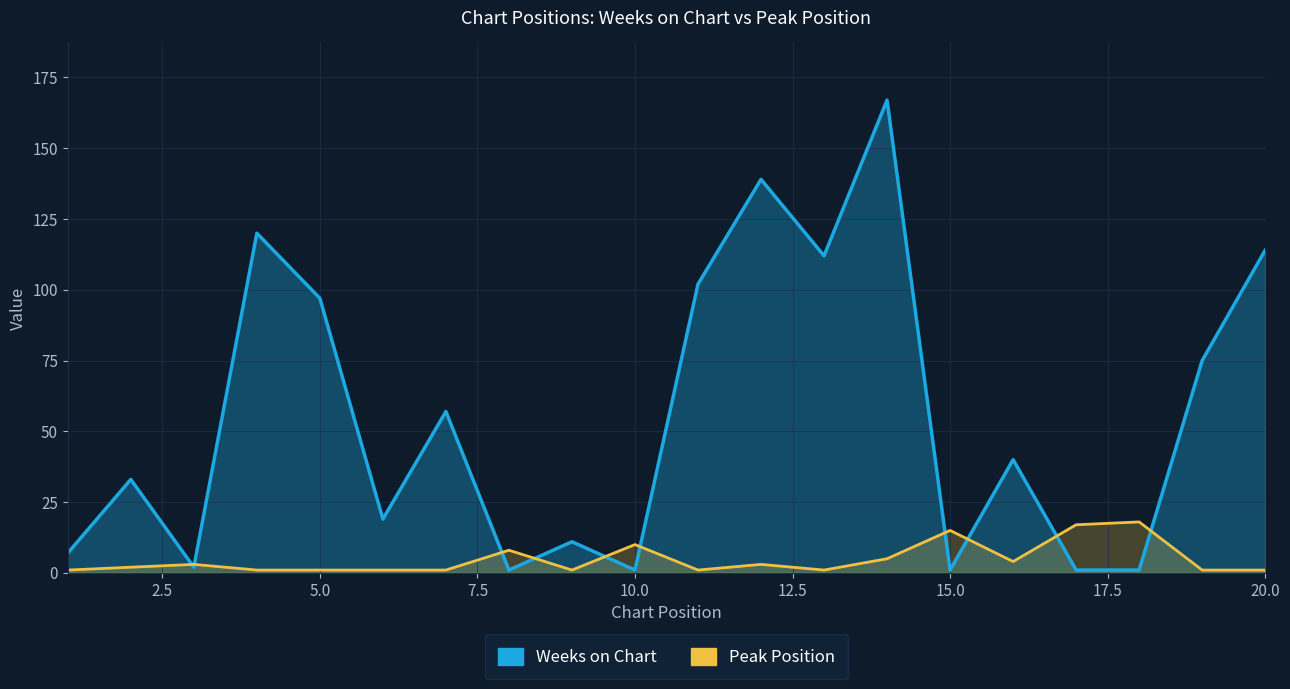

How many data points in Weeks on Chart are less than 40?

10